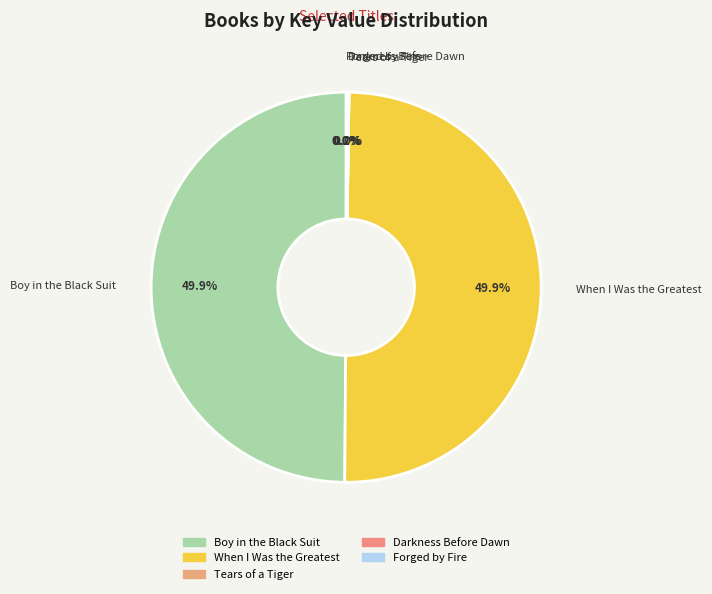

Combined, do When I Was the Greatest and Boy in the Black Suit account for over 50%?

Yes